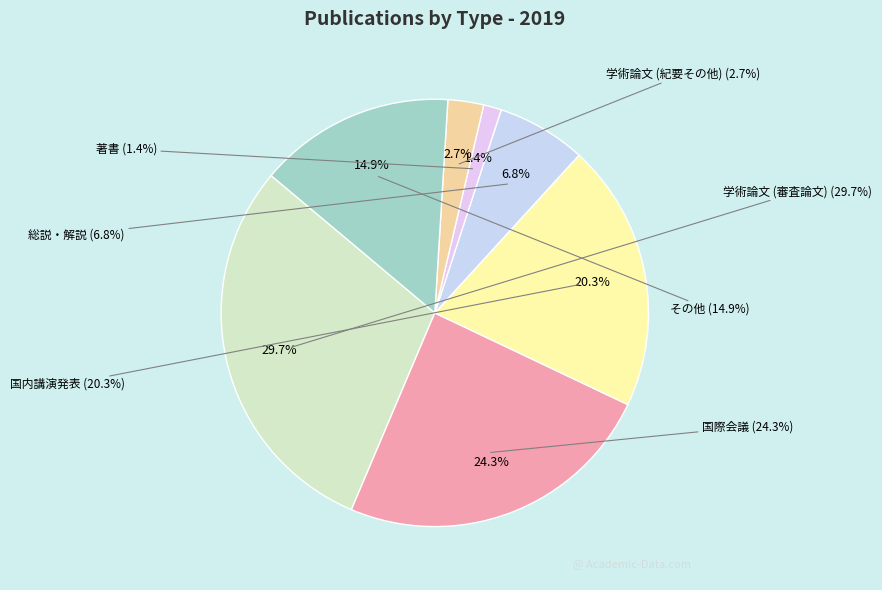

Count the number of slices in the pie.

7